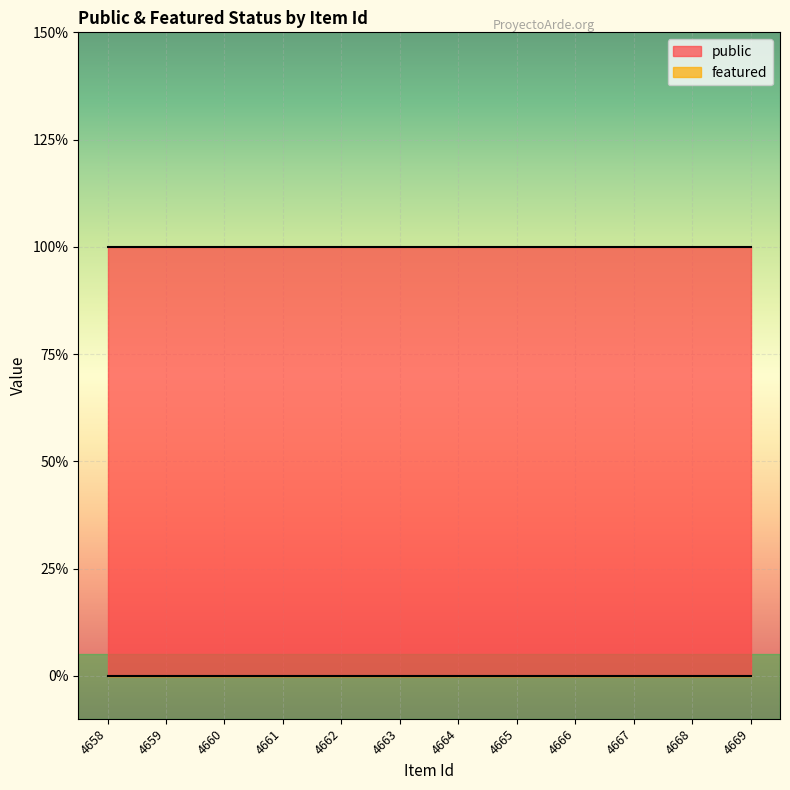

At 4658, list the series in order from largest to smallest.

public, featured